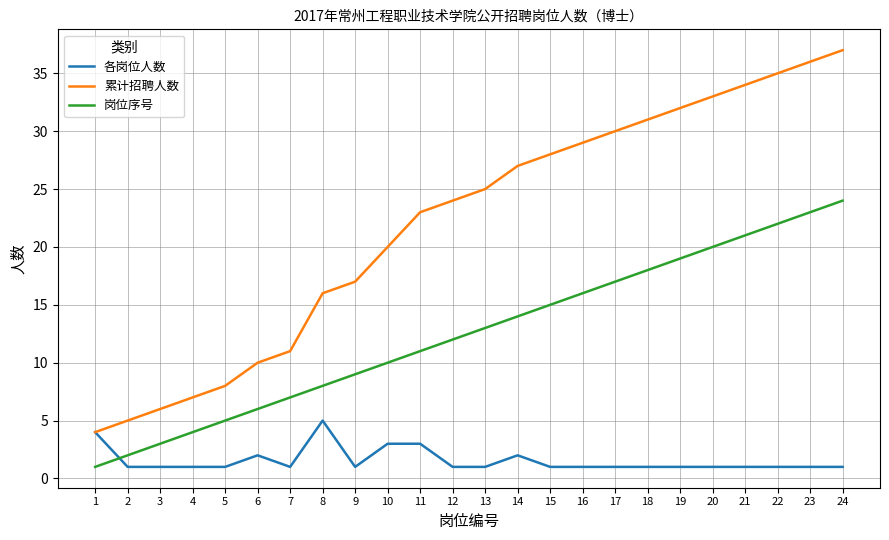

What is the difference between the maximum and minimum values in the 累计招聘人数 series?

33